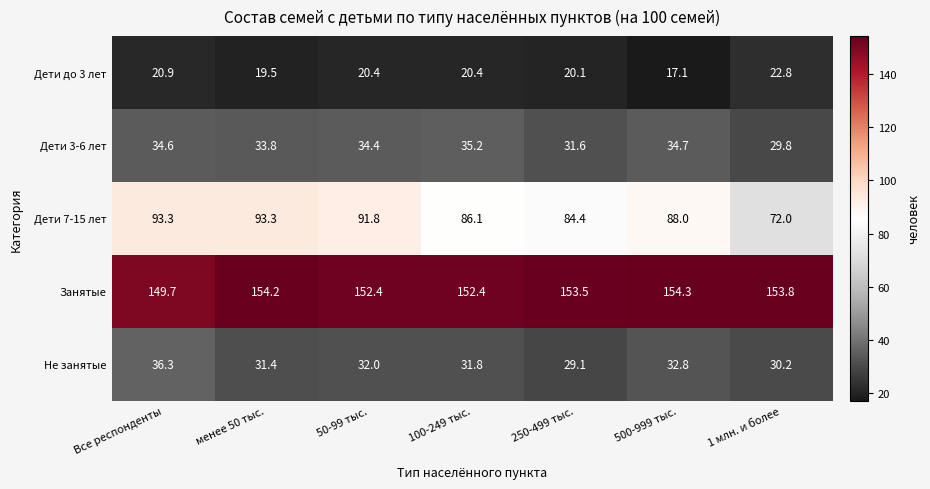

What is the difference between the Занятые values at 250-499 тыс. and 50-99 тыс.?

1.1